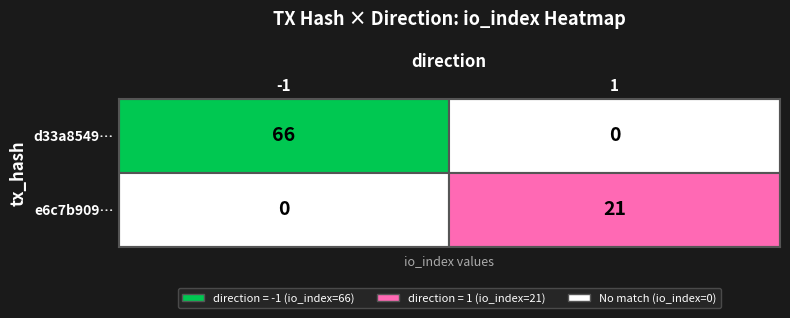

What is the sum of the d33a8549… values at 1 and -1?

66